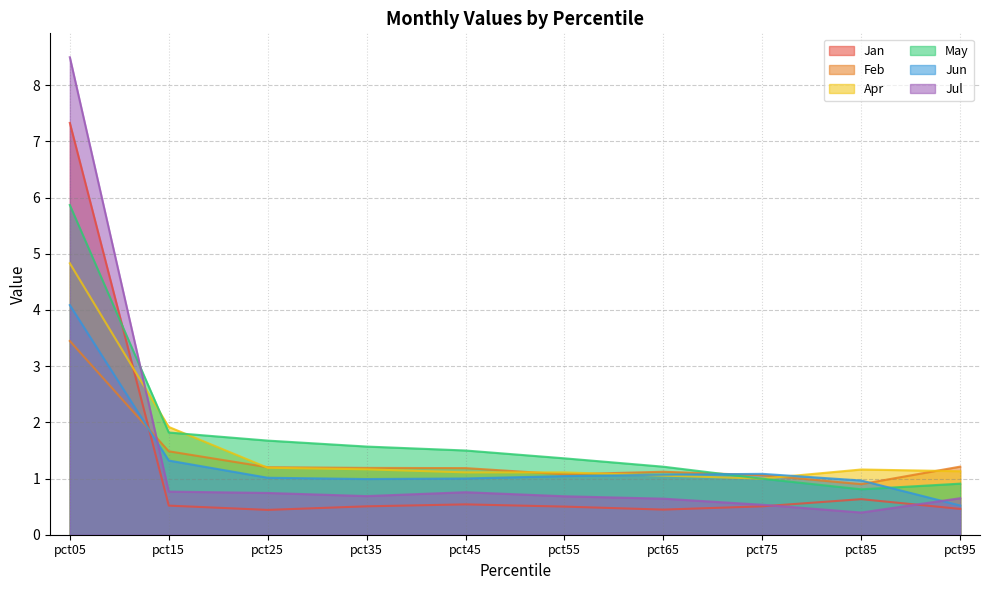

What is the spread (max minus min) of values at pct15?

1.4